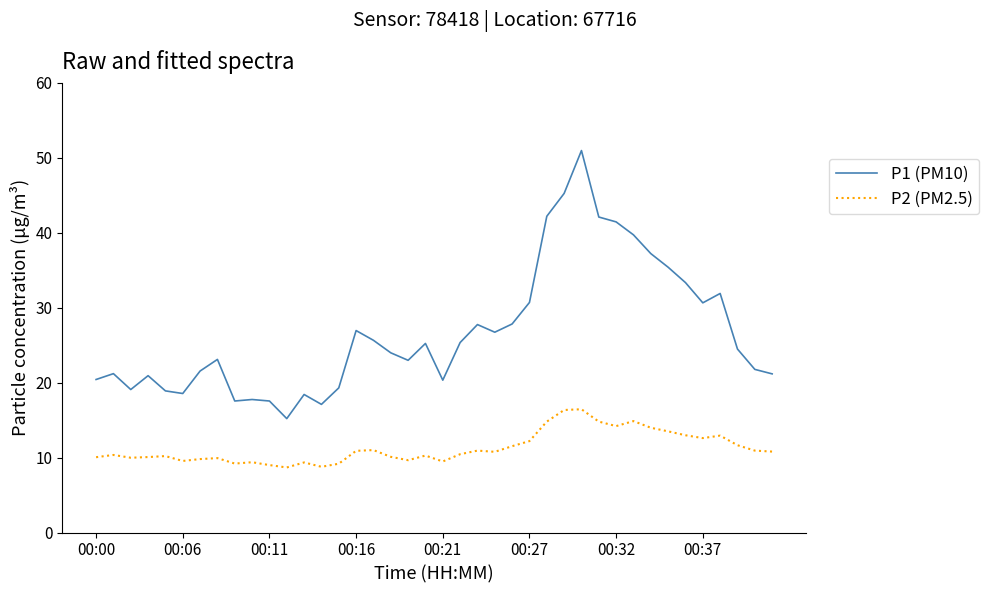

True or false: P2 (PM2.5) and P1 (PM10) intersect in this chart.

False